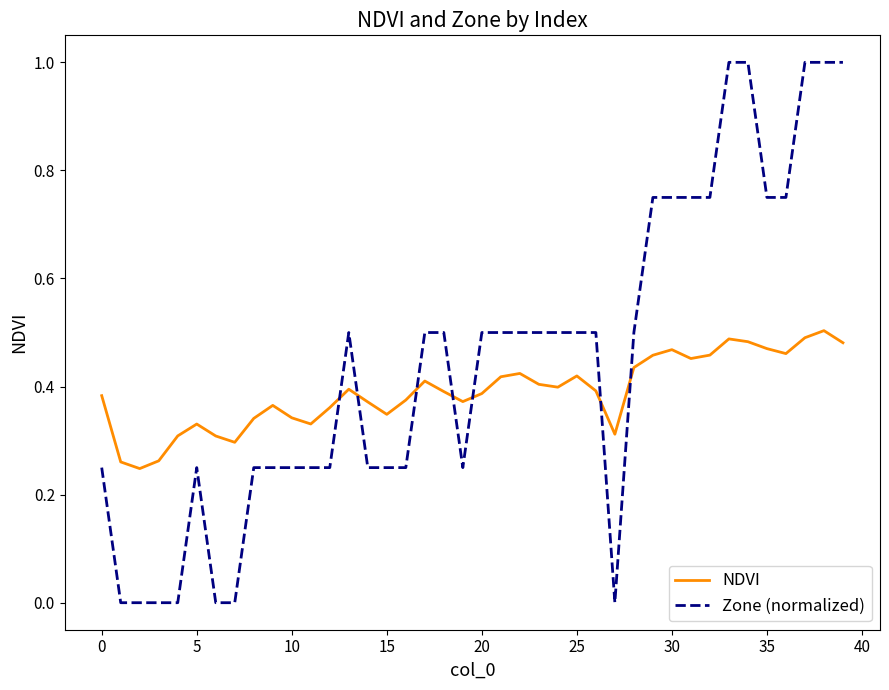

How many NDVI values are between 0 and 1?

40